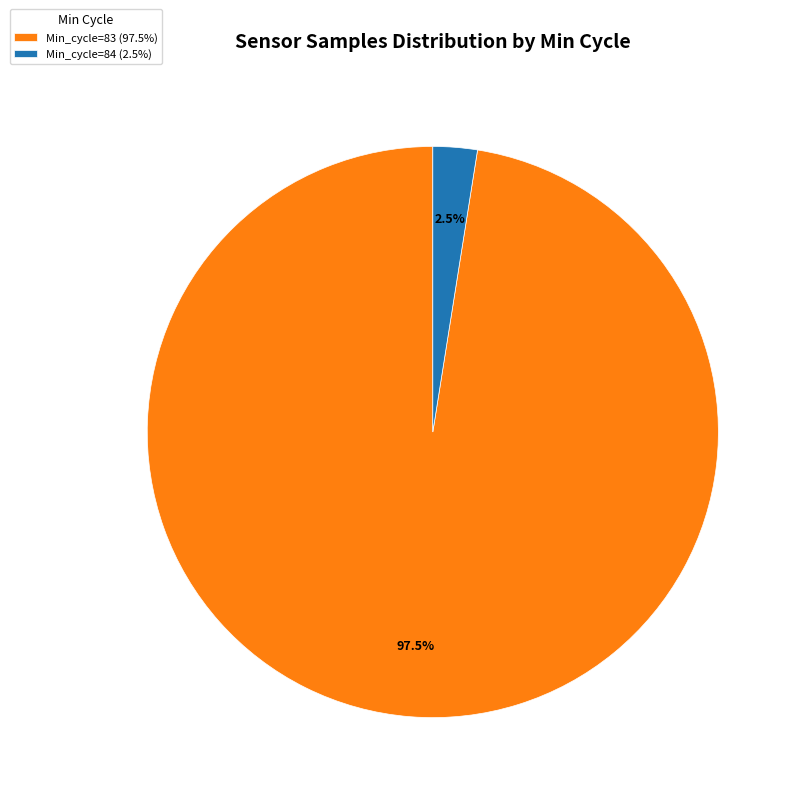

To the nearest percent, what is the average slice percentage?

50%